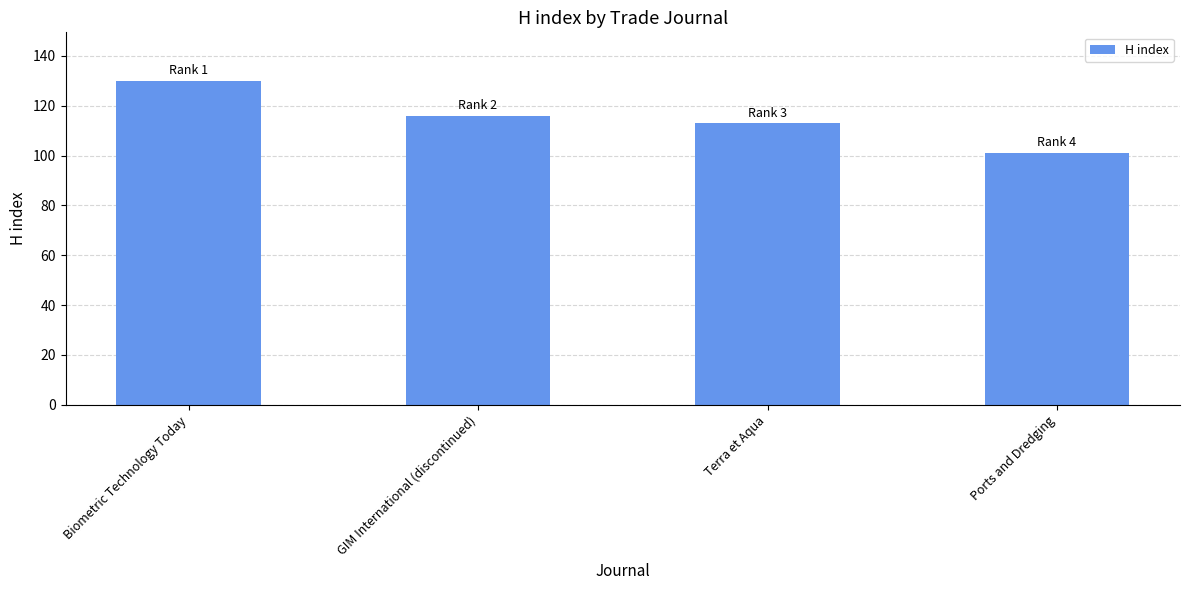

At which label does the data first exceed 116?

Biometric Technology Today